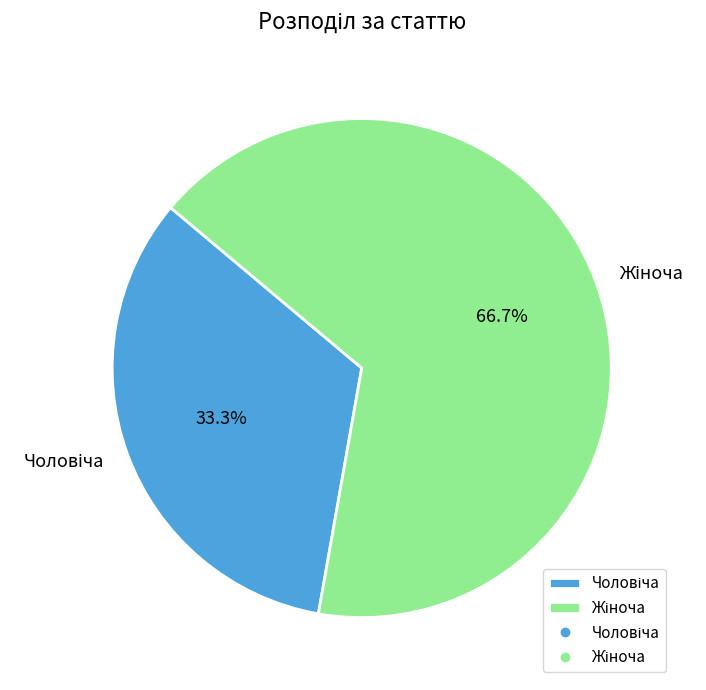

Is there a majority slice in this chart?

Yes